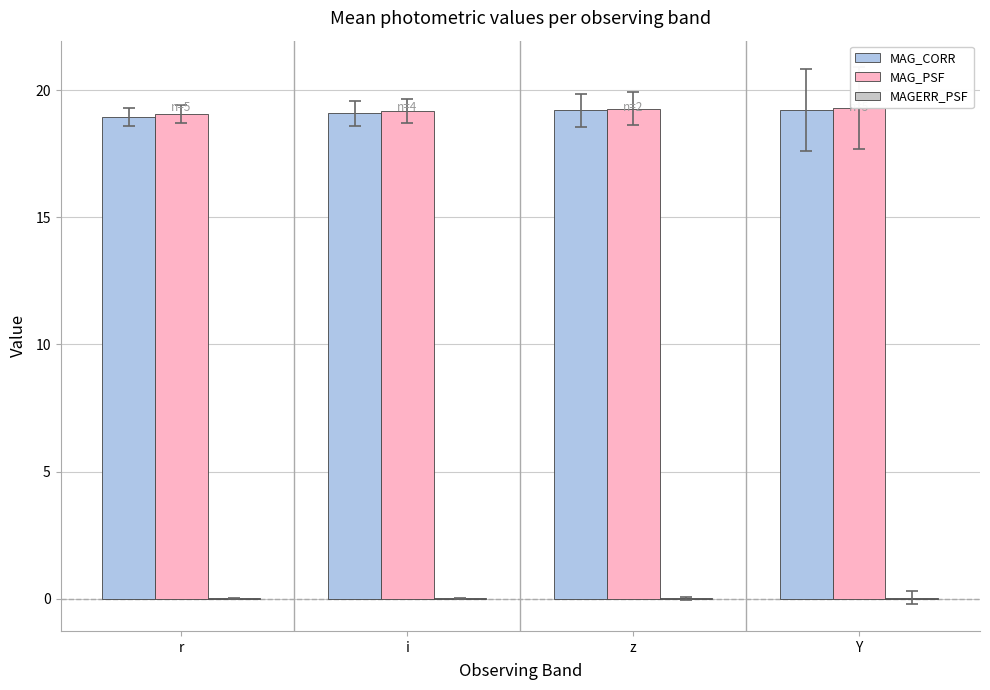

True or false: MAG_CORR has a value of 19.2 at Y.

True